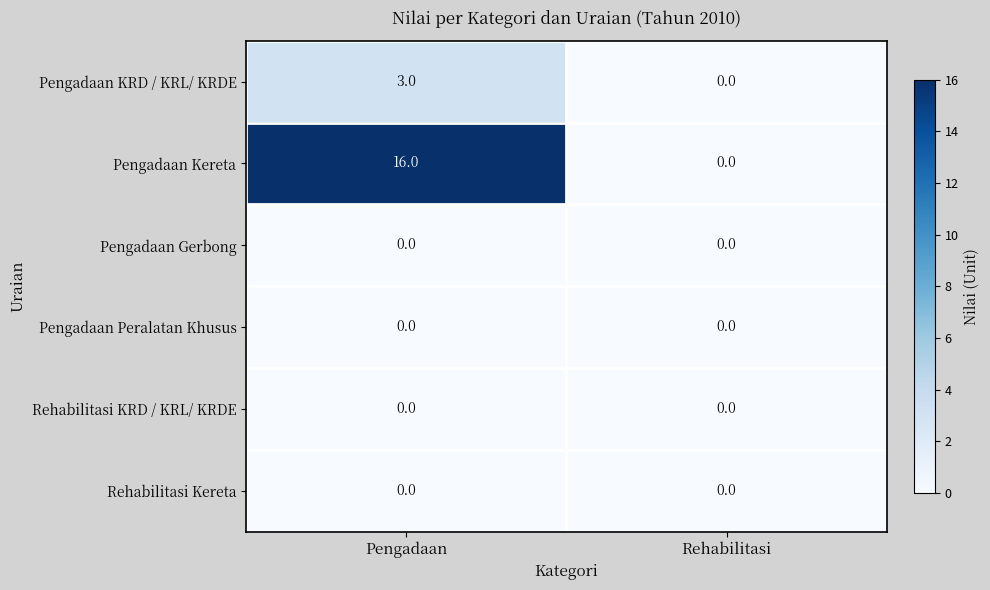

Reading left to right, list all the values displayed in this chart.

Pengadaan KRD / KRL/ KRDE: 3	0
Pengadaan Kereta: 16	0
Pengadaan Gerbong: 0	0
Pengadaan Peralatan Khusus: 0	0
Rehabilitasi KRD / KRL/ KRDE: 0	0
Rehabilitasi Kereta: 0	0